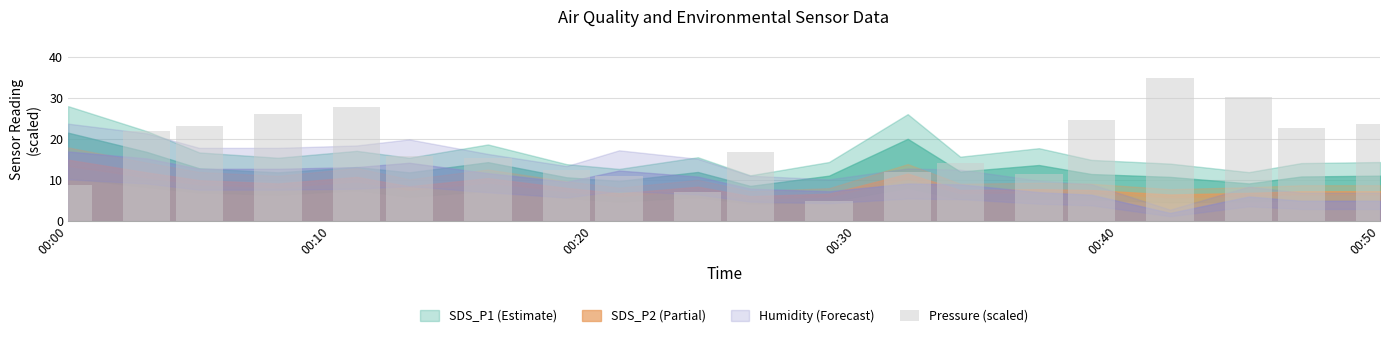

What is the difference between the maximum and minimum values?

30.0